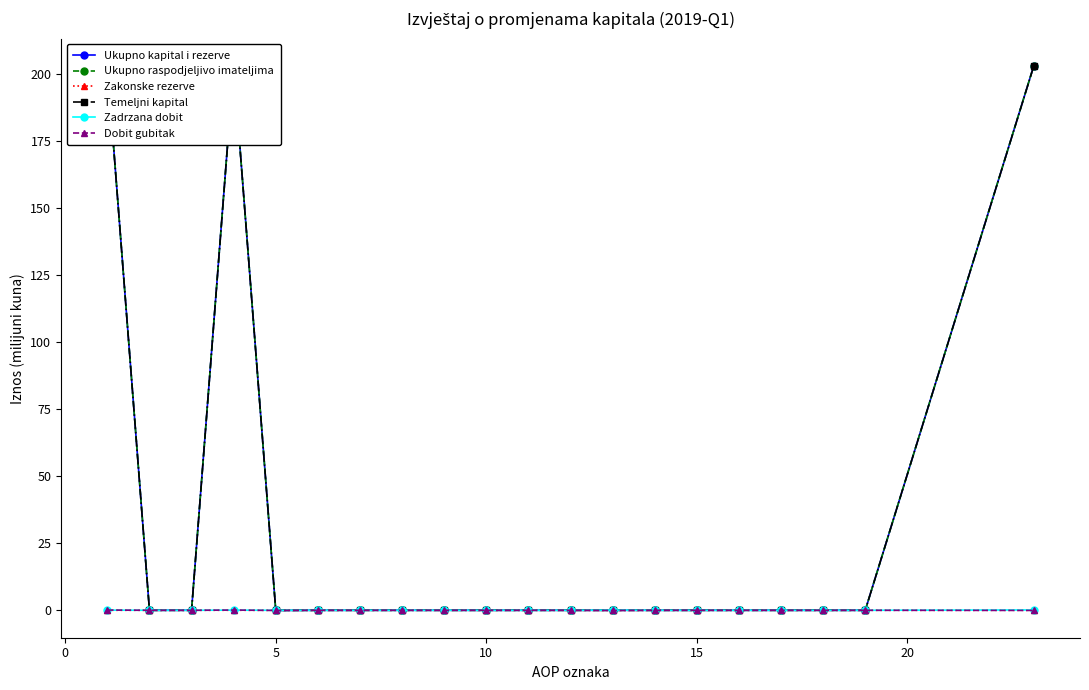

Does the chart display data point markers on the line(s)?

Yes